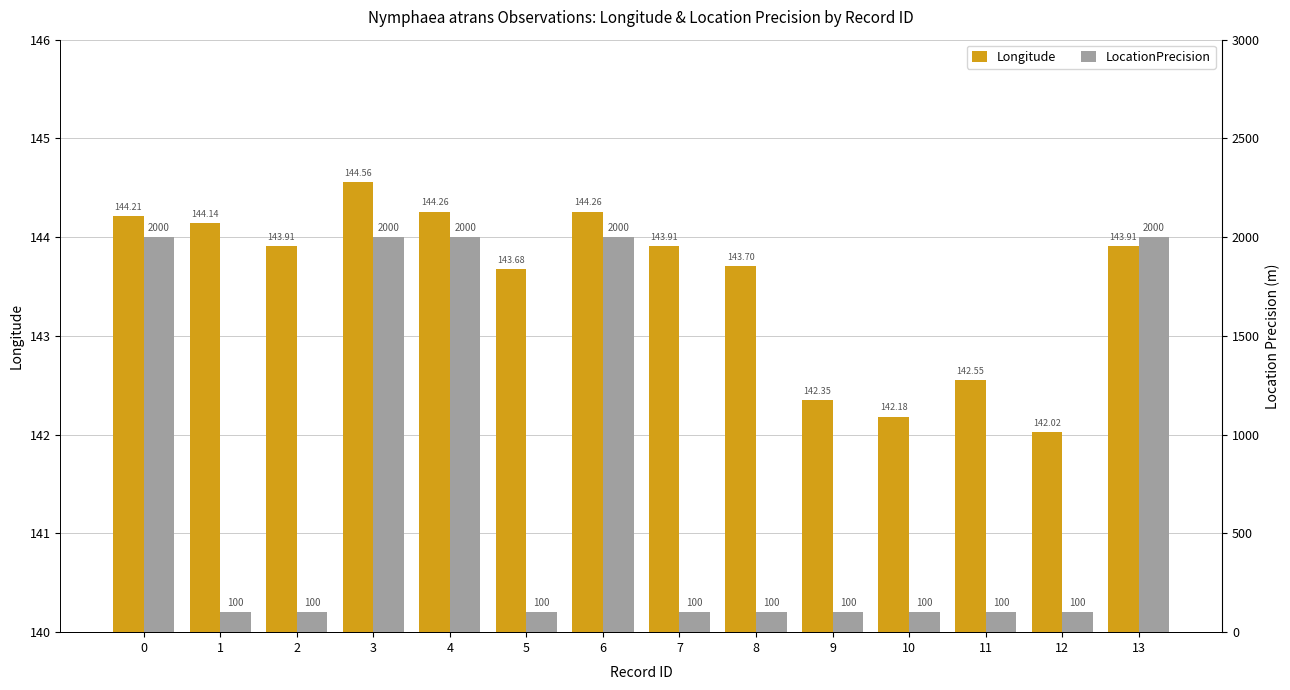

What is the value of the LocationPrecision bar at the 14th from the left?

2000.0